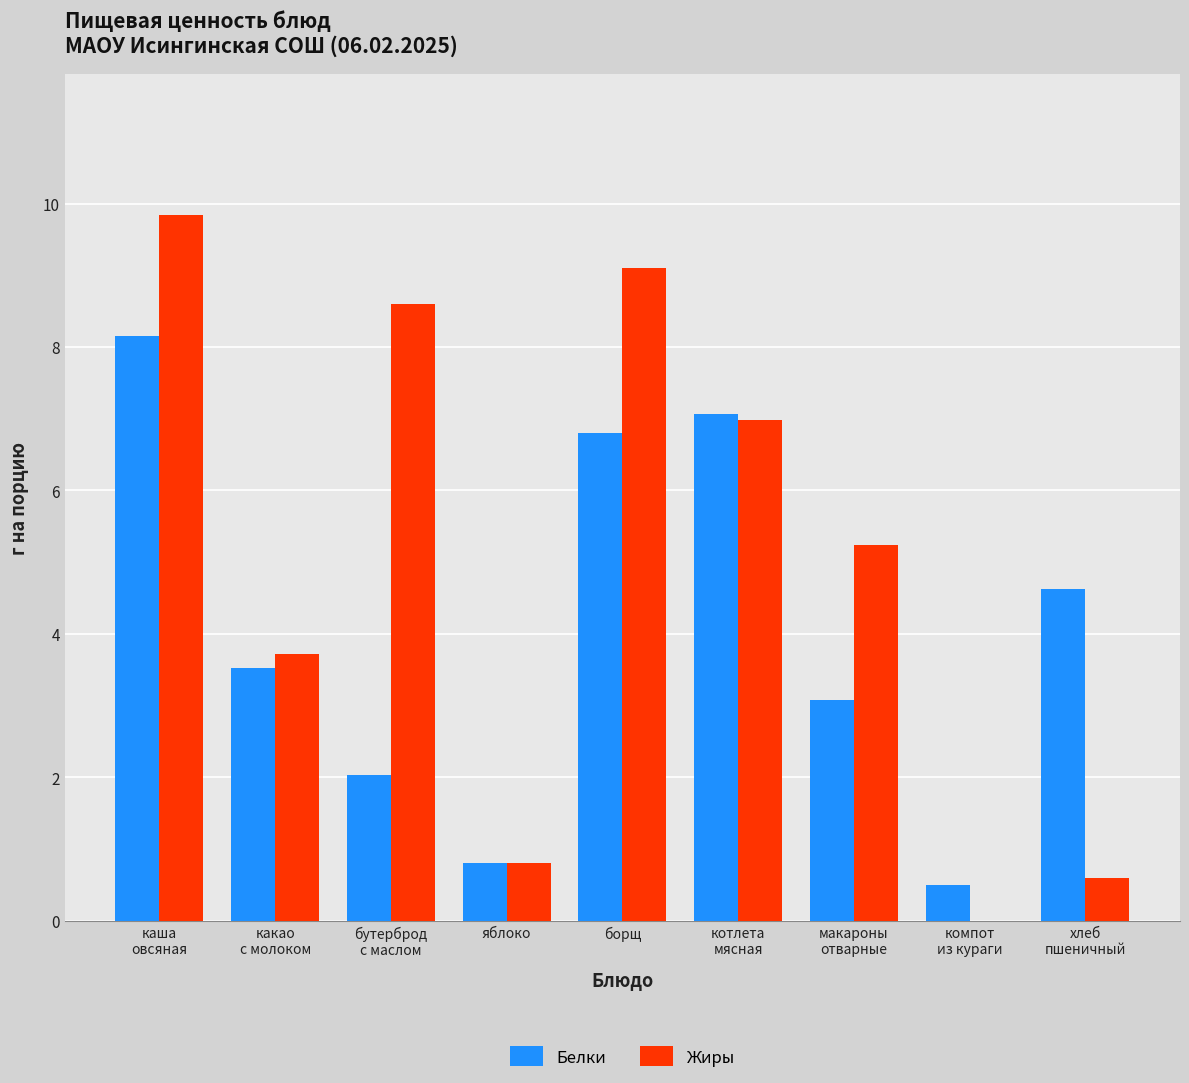

The value of Белки at какао
с молоком is 3.5. True or false?

True